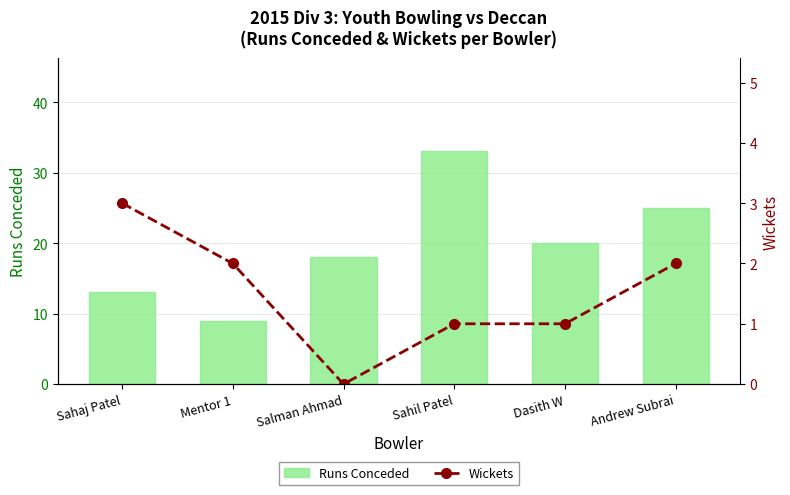

Rank the categories by Wickets value from highest to lowest.

Sahaj Patel, Mentor 1, Andrew Subrai, Sahil Patel, Dasith W, Salman Ahmad